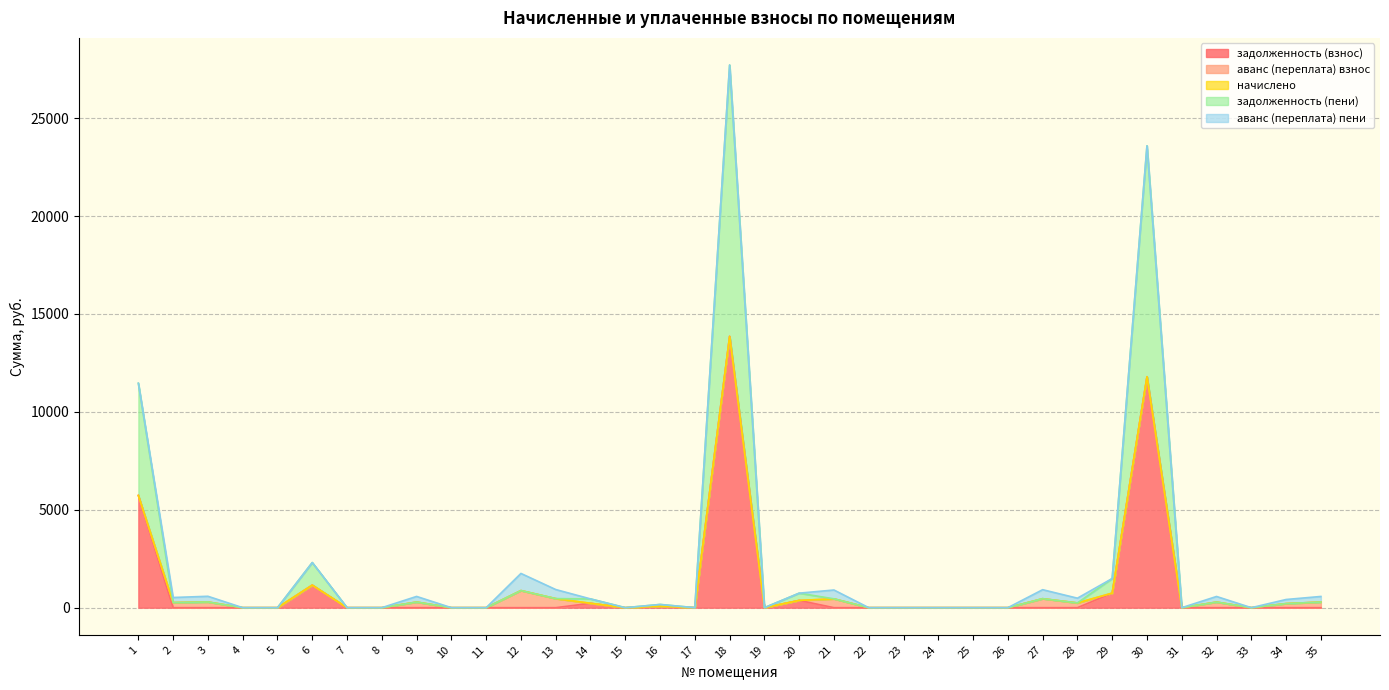

Where is the first local maximum for задолженность (пени)?

6